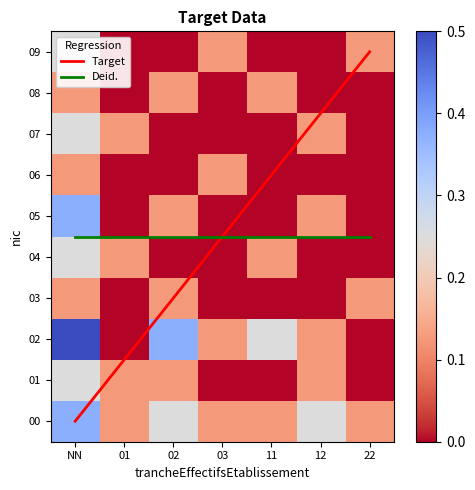

Between 11 and 22, which series saw the biggest shift?

02